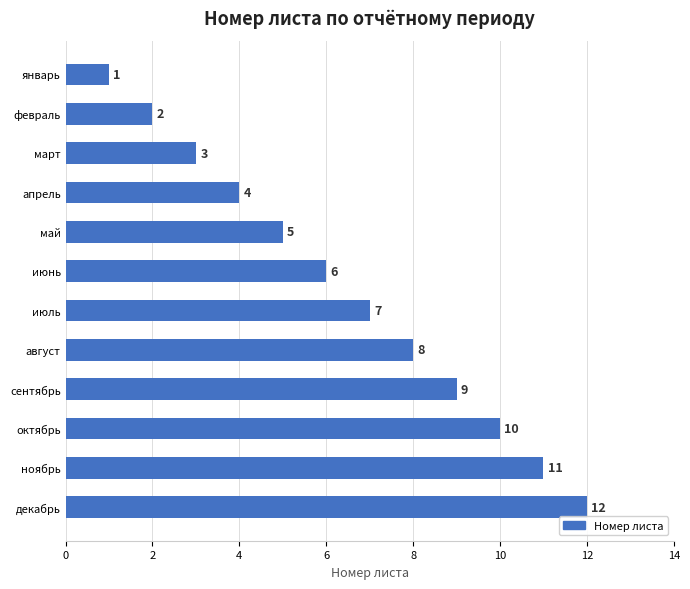

True or false: the data shows 11 at ноябрь.

True